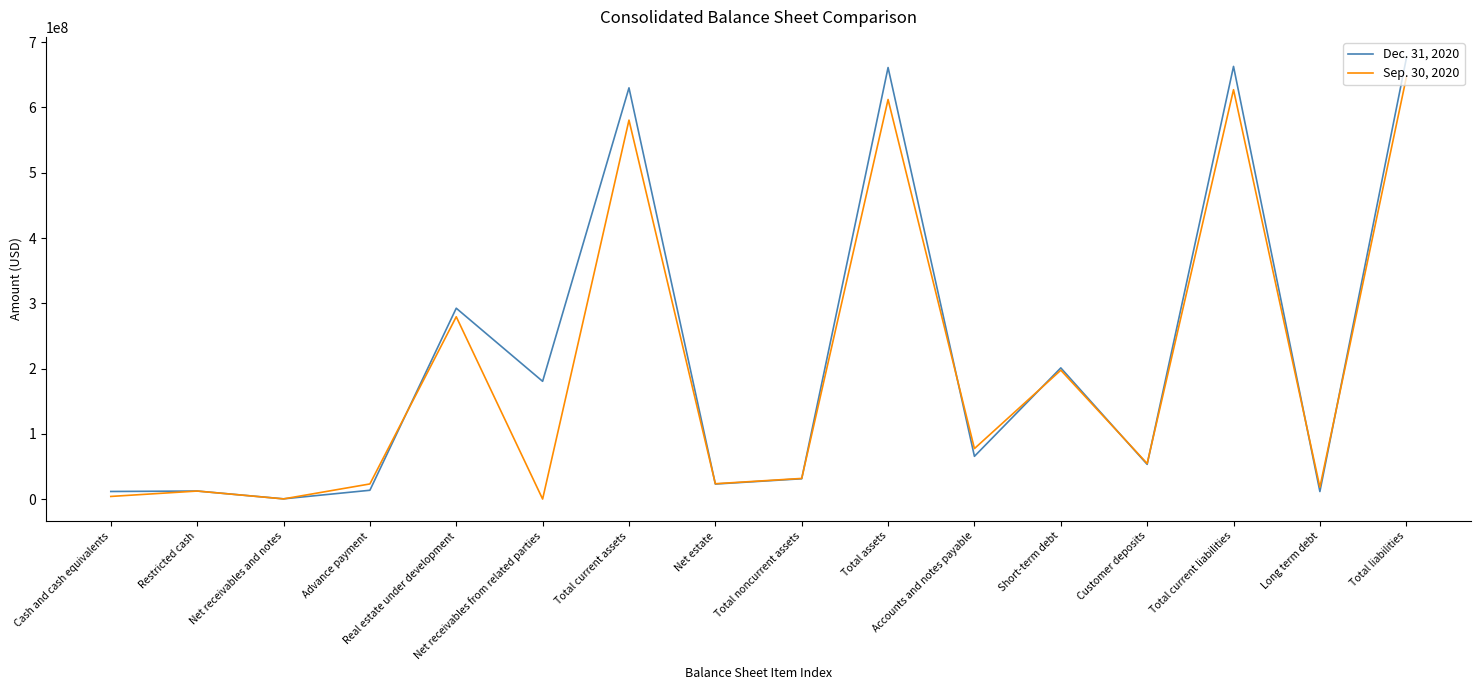

At which category does Dec. 31, 2020 reach its first local valley?

Net receivables and notes